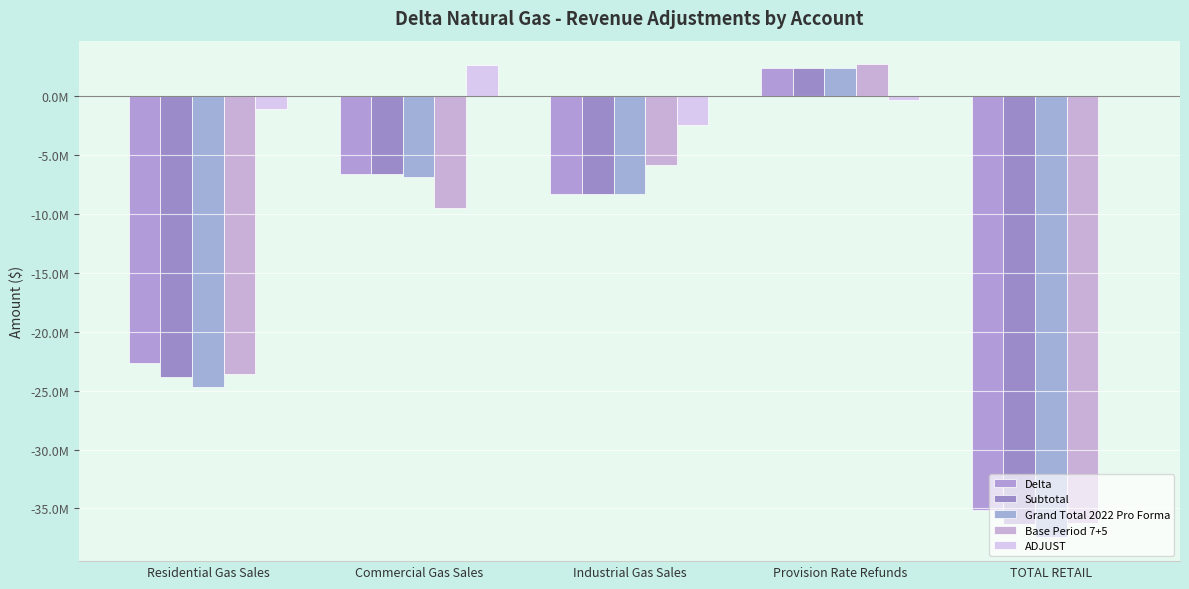

Are the bars grouped side by side (vs. stacked)?

Yes